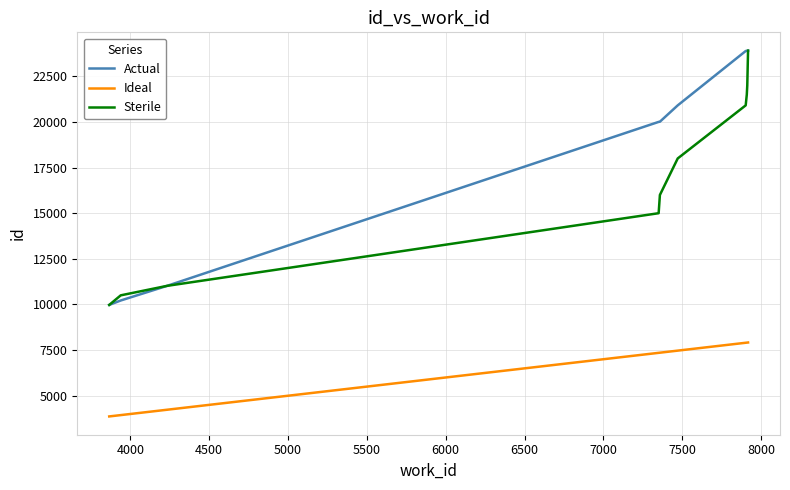

What is the sum of all Actual values?

187725